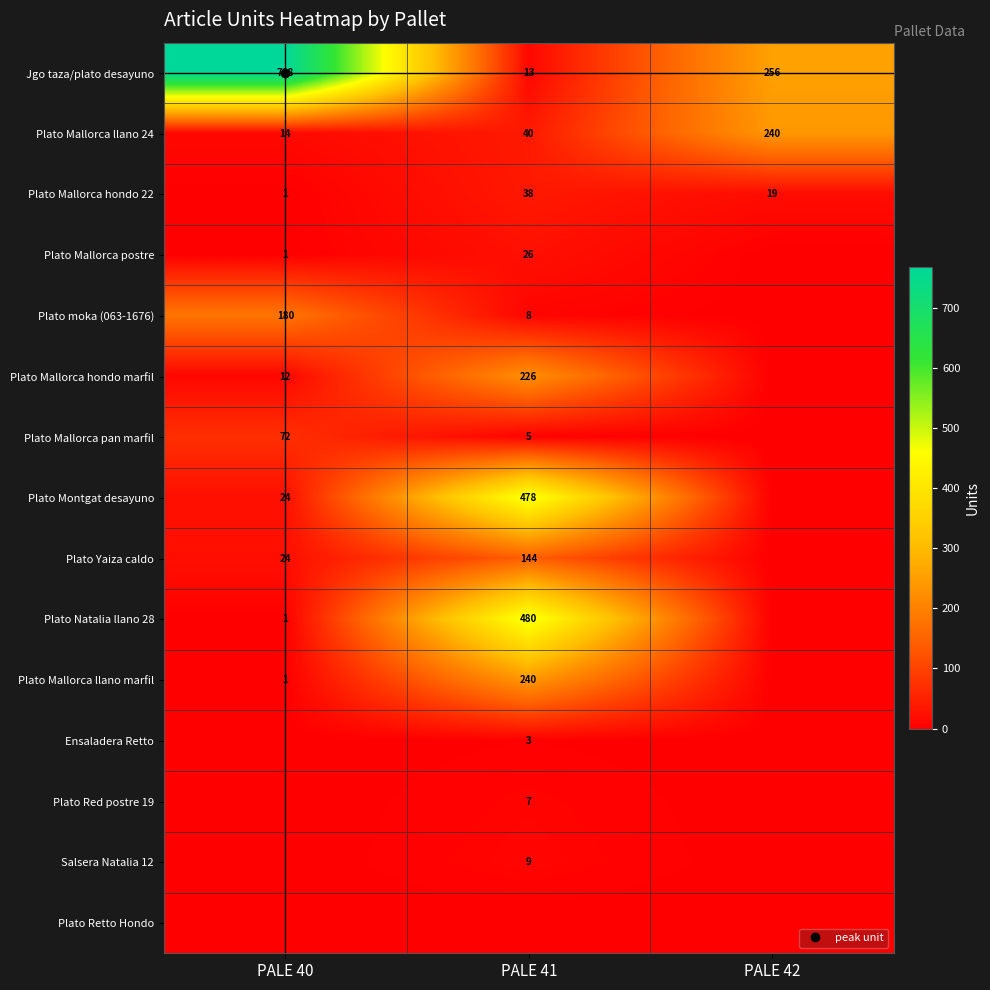

Is it true that Plato Mallorca hondo marfil equals 7 at PALE 40?

False